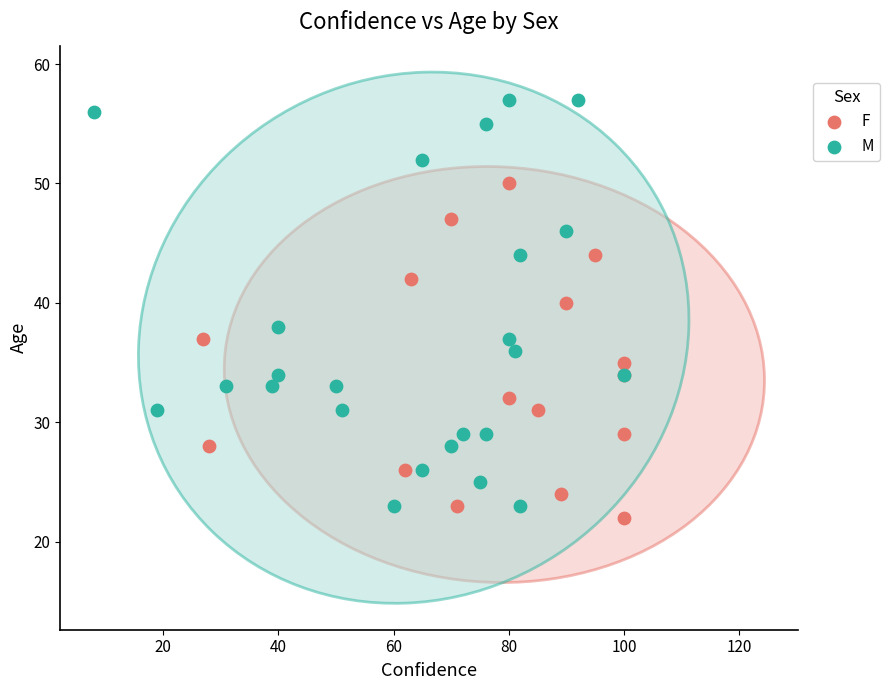

Which series has the largest Y range (max minus min)?

M